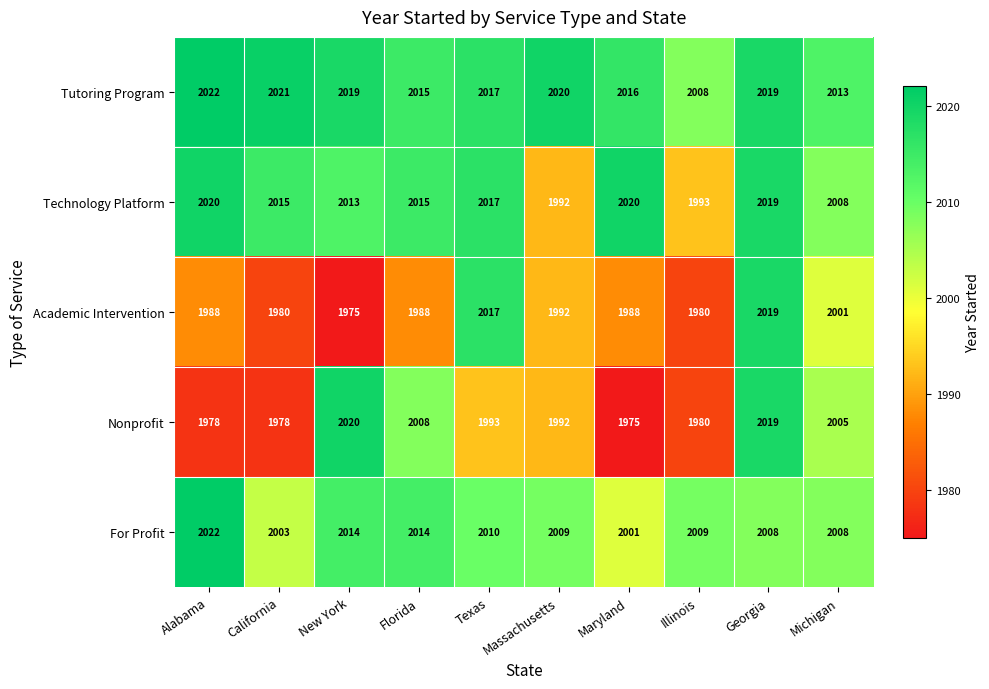

What is the difference between the Tutoring Program values at California and Illinois?

13